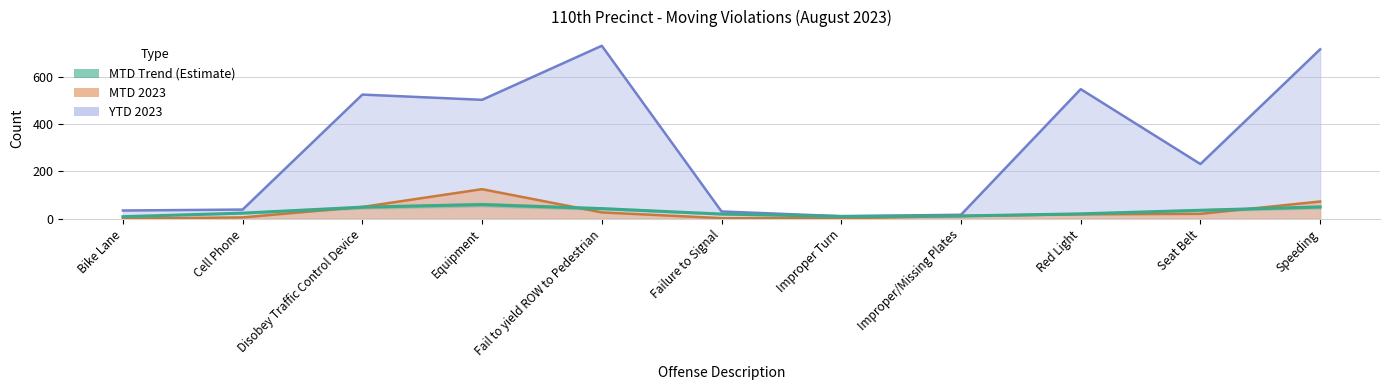

At which category does the chart reach its peak across all series?

Equipment